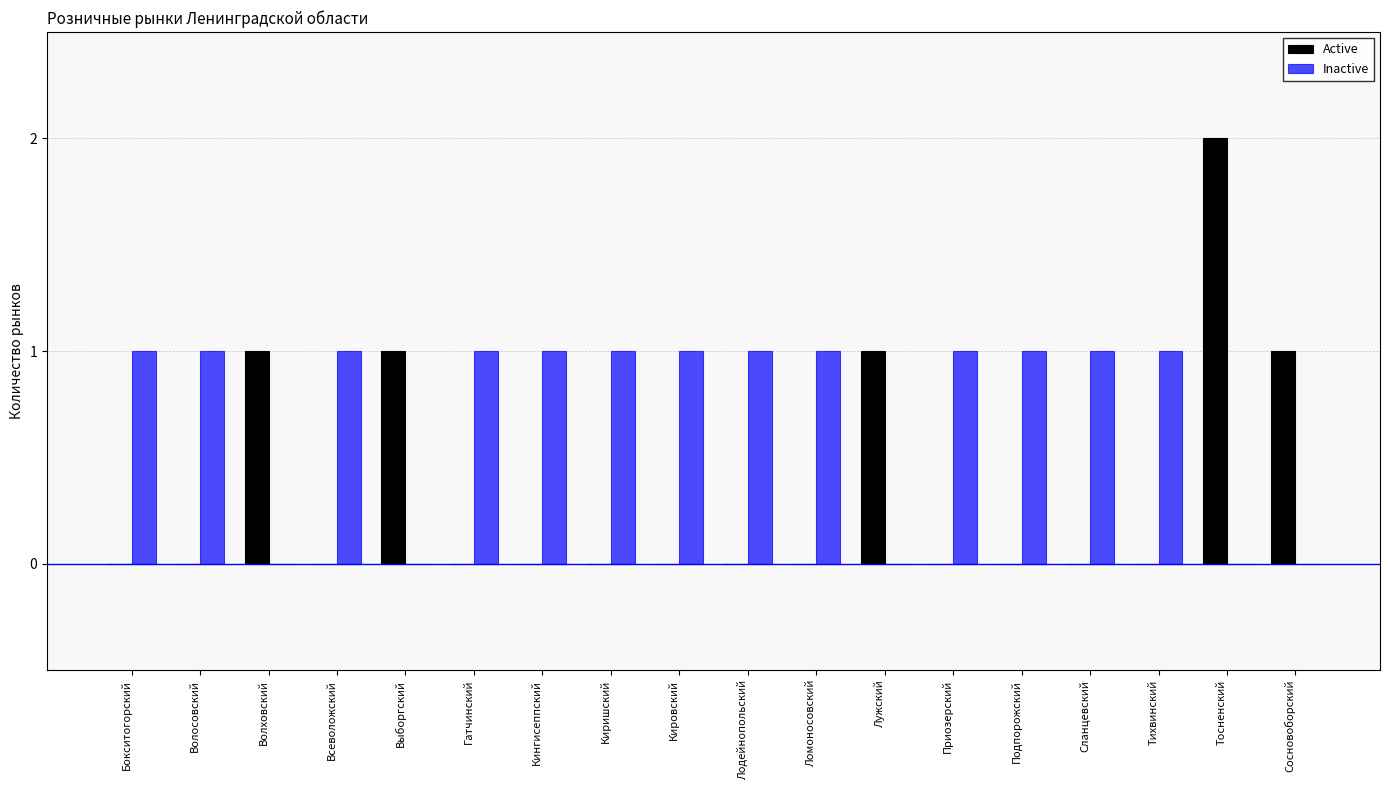

Count the number of categories in the chart.

18